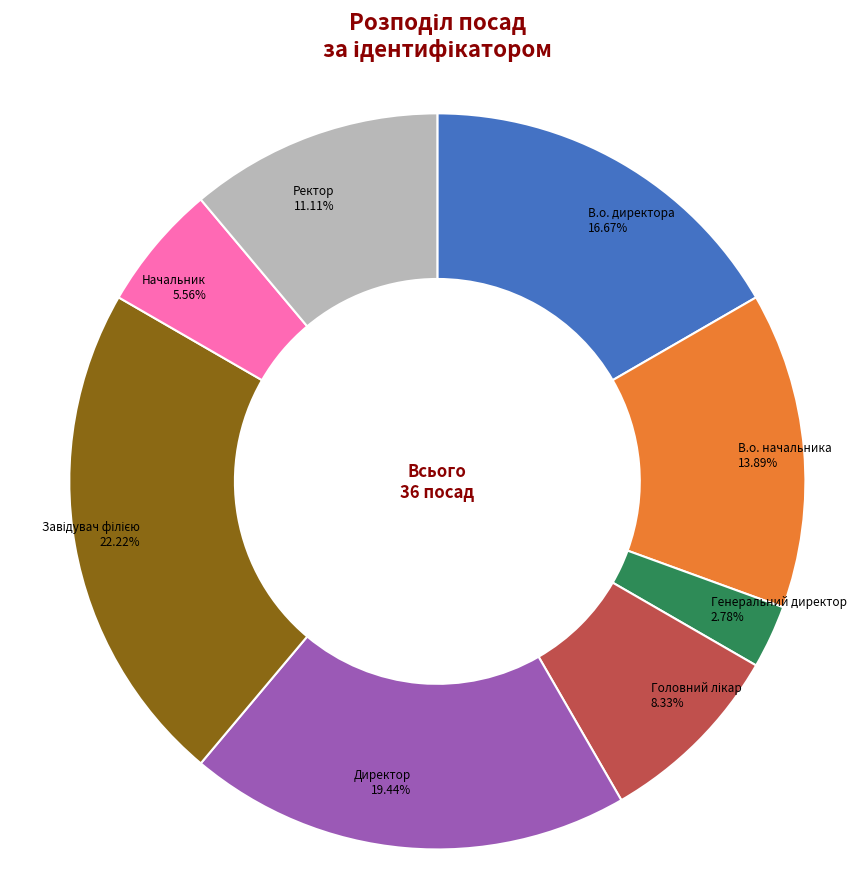

How many segments does this pie chart have?

8